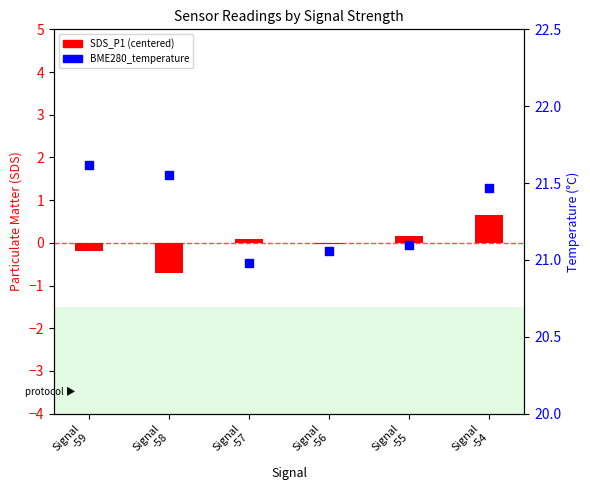

What is the total value across all series at Signal
-55?

21.3